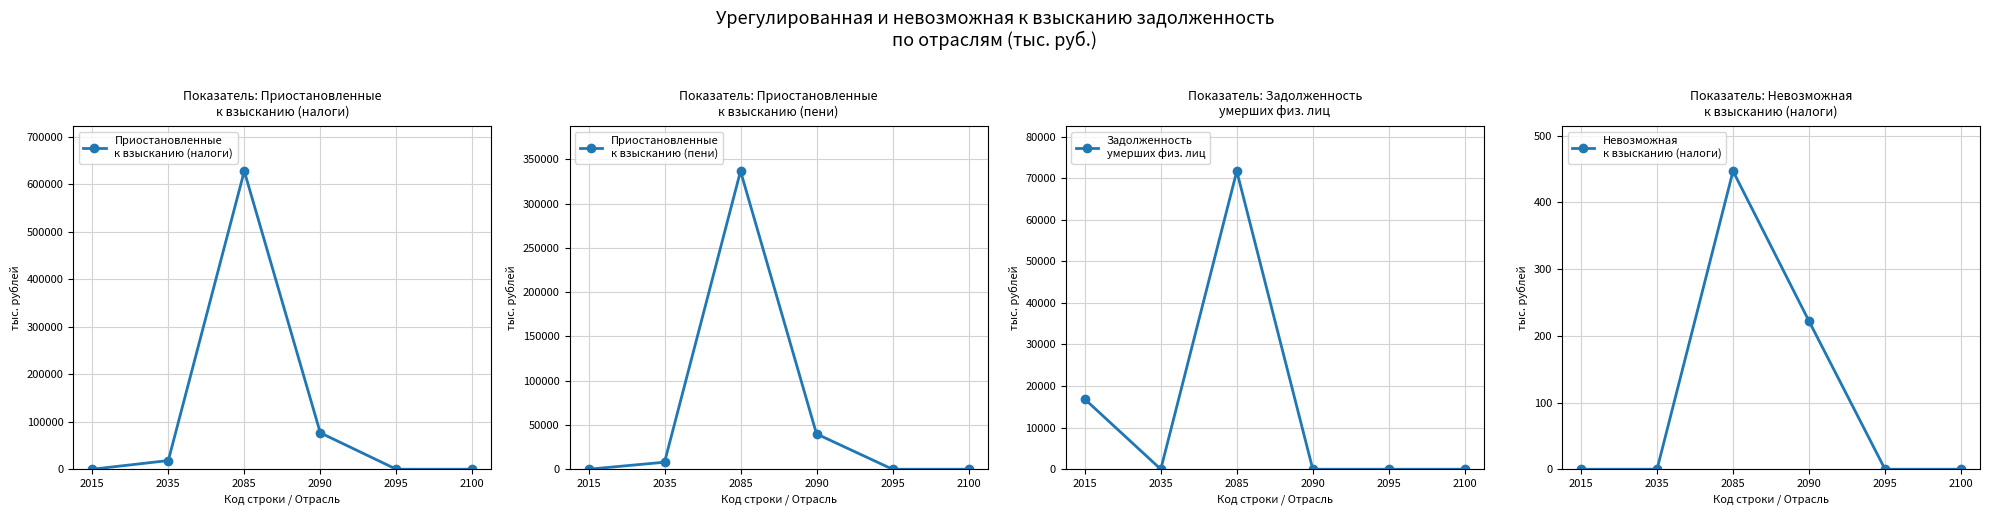

Rank the series at 2095 from highest to lowest value.

Приостановленные
к взысканию (налоги), Приостановленные
к взысканию (пени), Задолженность
умерших физ. лиц, Невозможная
к взысканию (налоги)